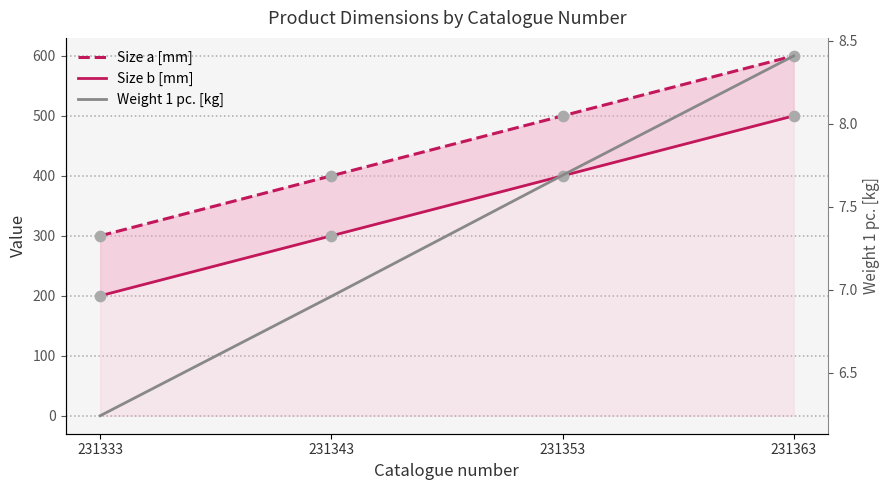

What are all the series names shown in the legend?

Size a [mm], Size b [mm], Weight 1 pc. [kg]